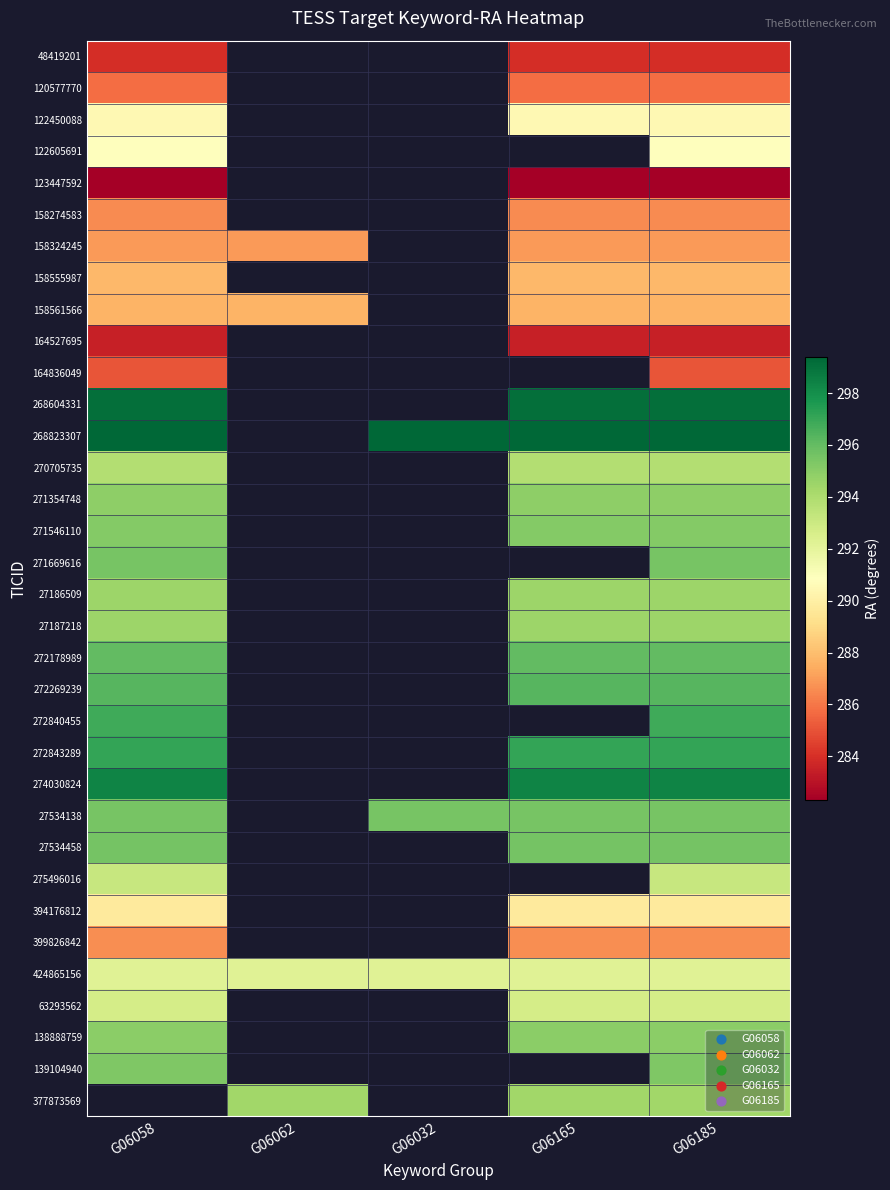

True or false: 271546110 has a value of 472.2 at G06058.

False